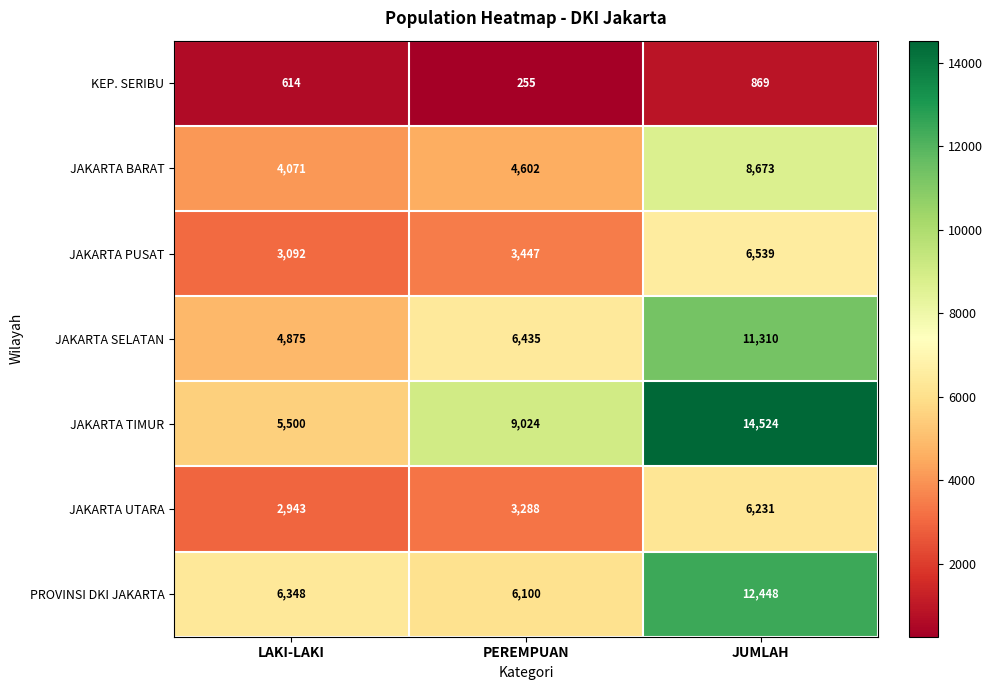

At which category is the sum across all series the highest?

JUMLAH